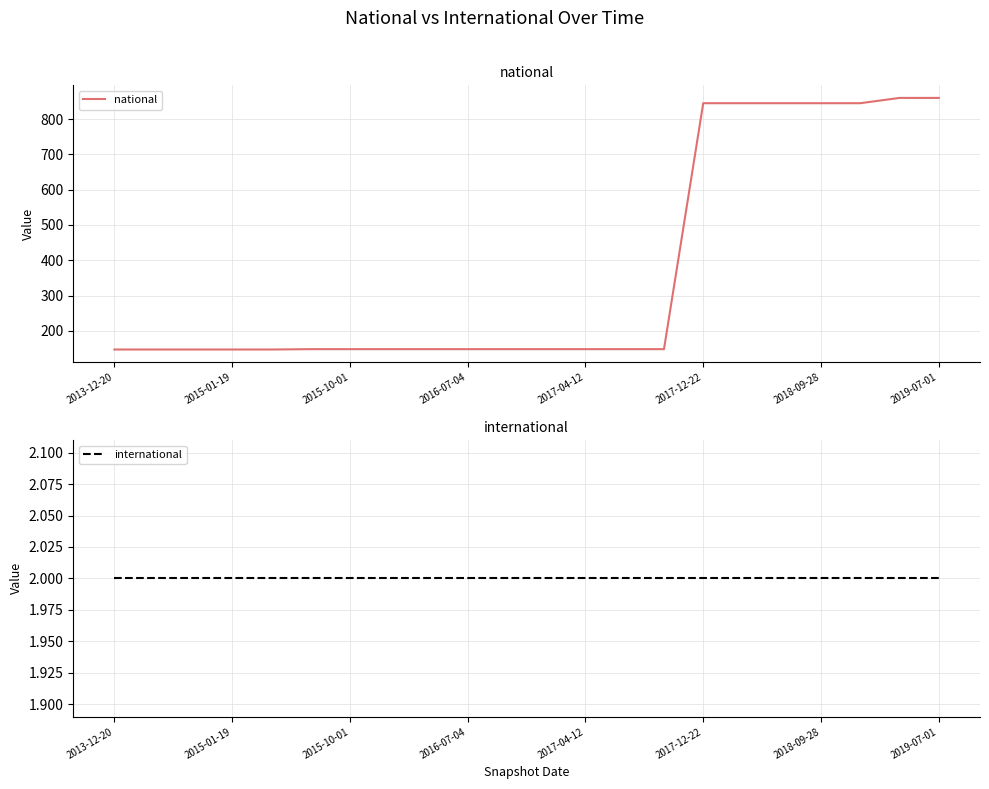

What is the highest value of the national series?

860